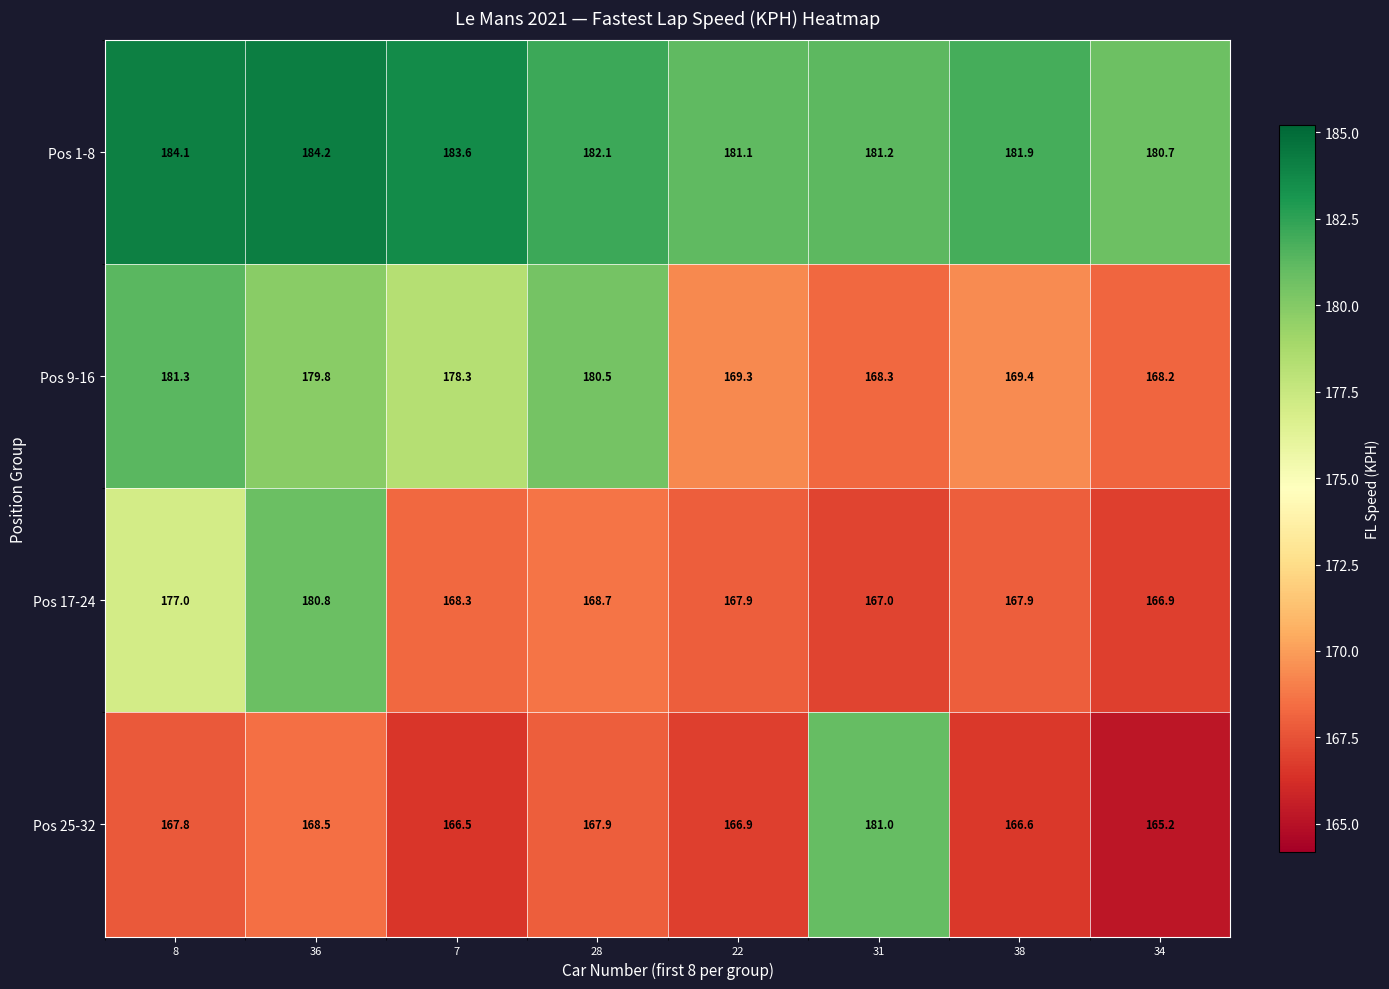

What is the maximum value shown in the chart?

184.2